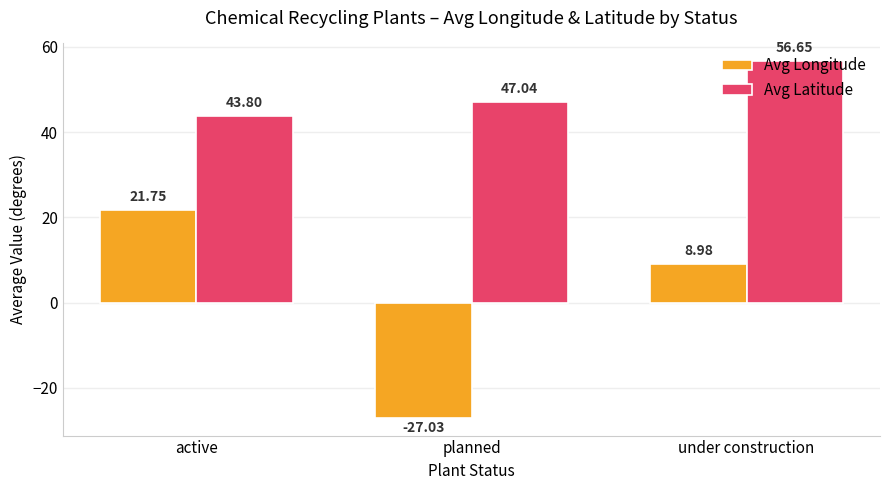

What is the spread (max minus min) of values at under construction?

47.7